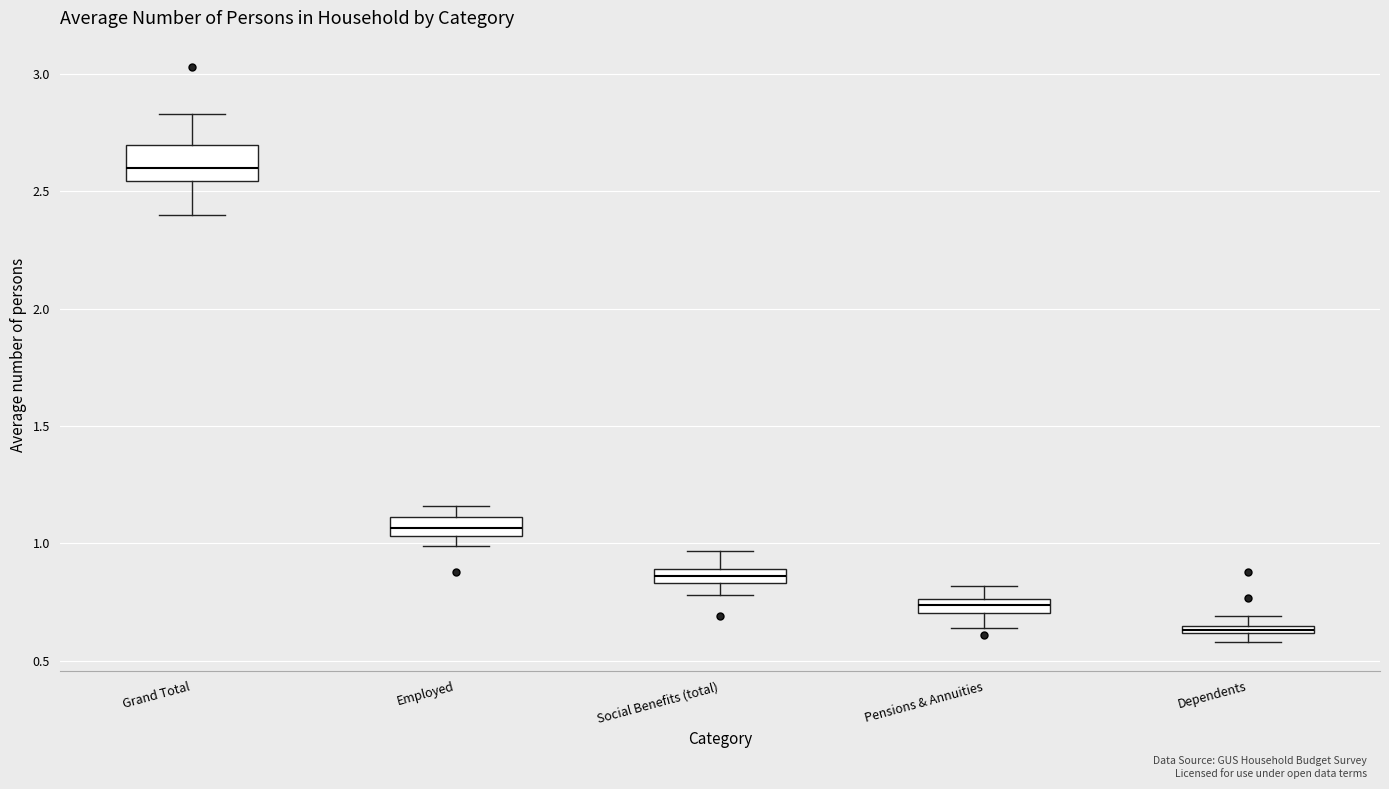

Where is the lower edge of the box for Dependents on the y-axis? The values are not printed on the chart, so give them approximately, as read against the axis.

0.60